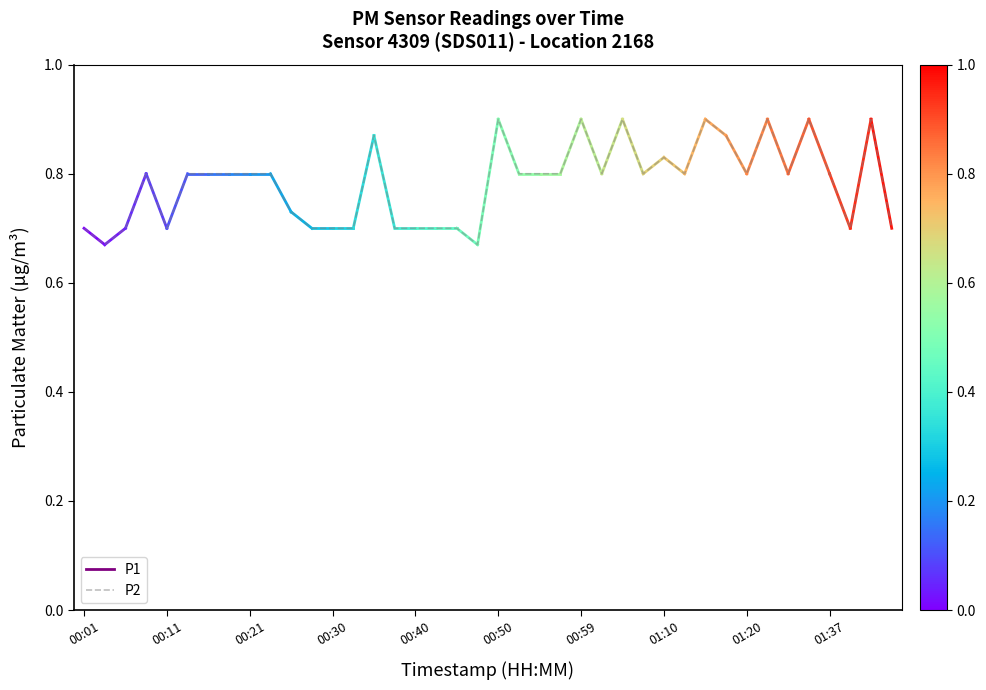

Is it true that the value at 01:37 is 0.8?

True